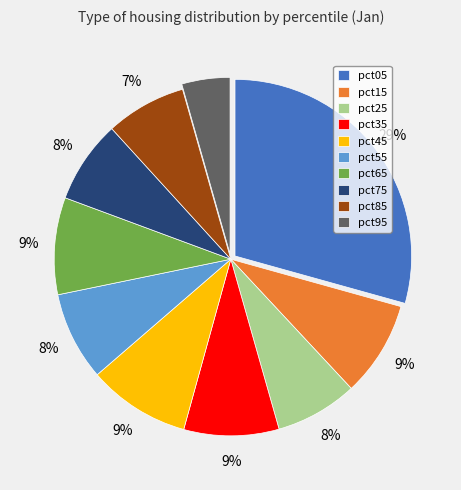

To the nearest percent, what is the difference between the pct95 and pct45 slice percentages?

5%